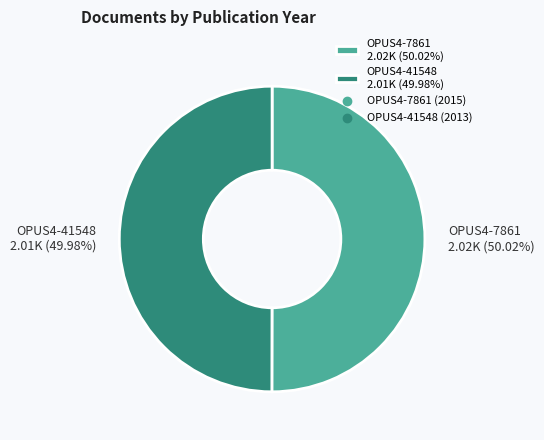

How many slices are in this pie chart?

2